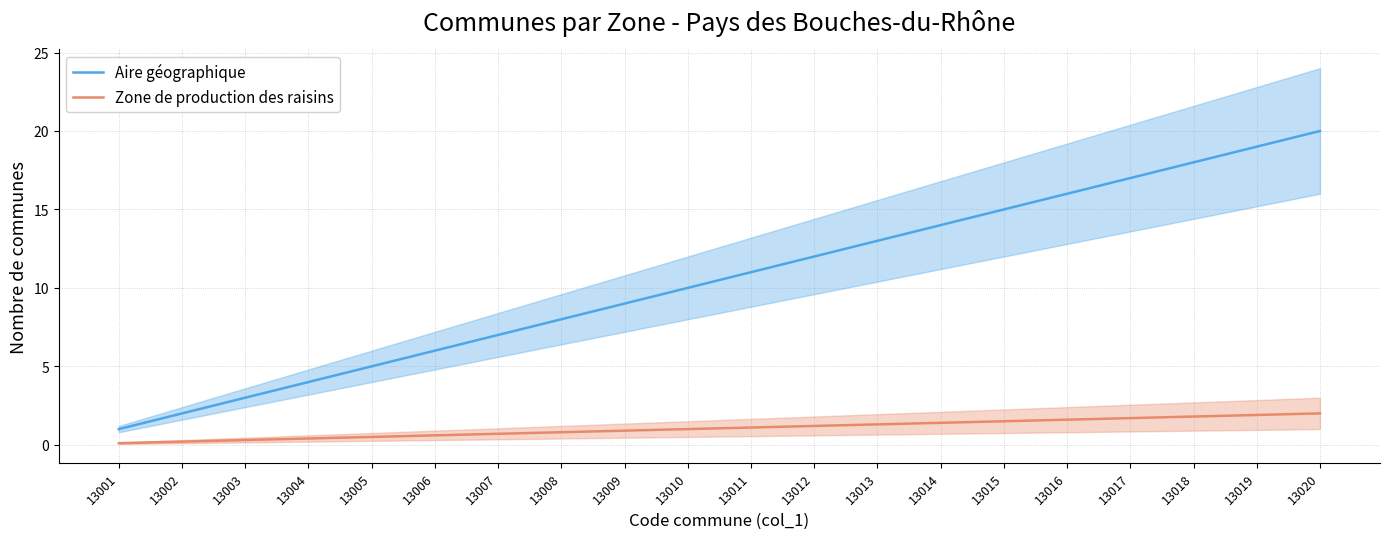

Which series has the widest spread of values?

Aire géographique